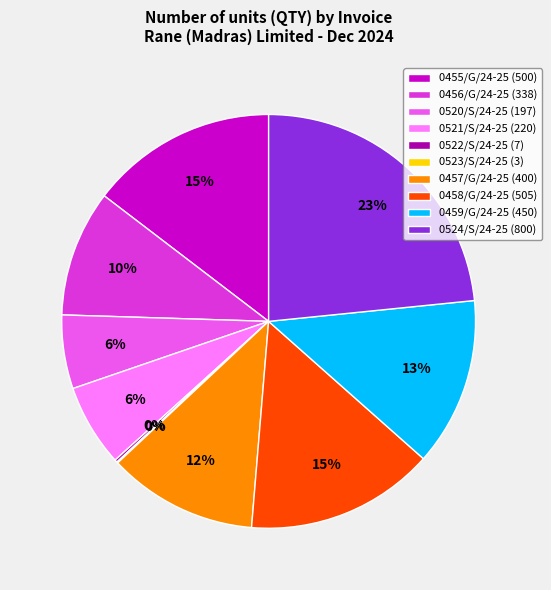

What percentage is the 0520/S/24-25 (197) slice, to the nearest percent?

6%